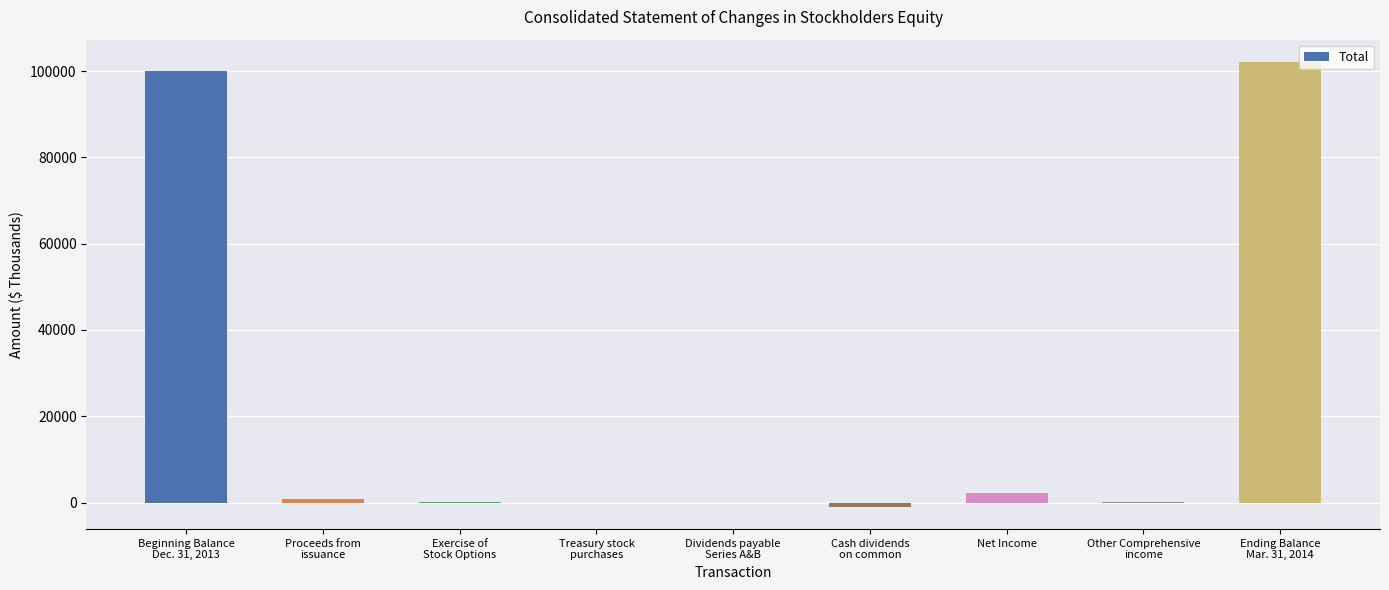

What is the change in value from Net Income to Ending Balance
Mar. 31, 2014?

+99890